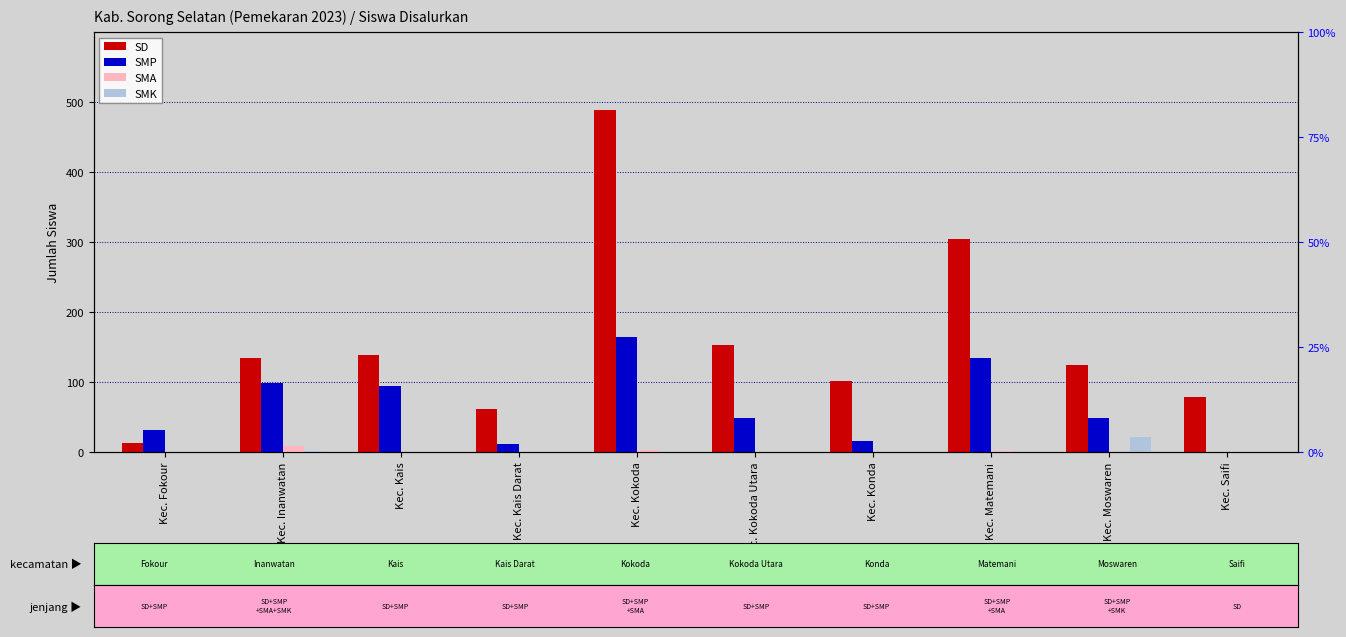

What position from the right is Kec. Inanwatan?

9